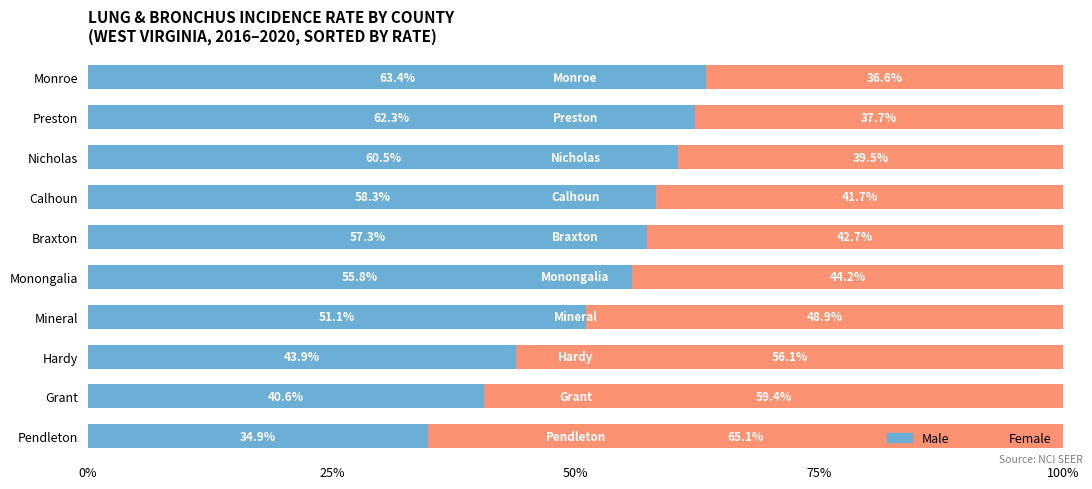

What is the lowest value of the Male series?

34.9